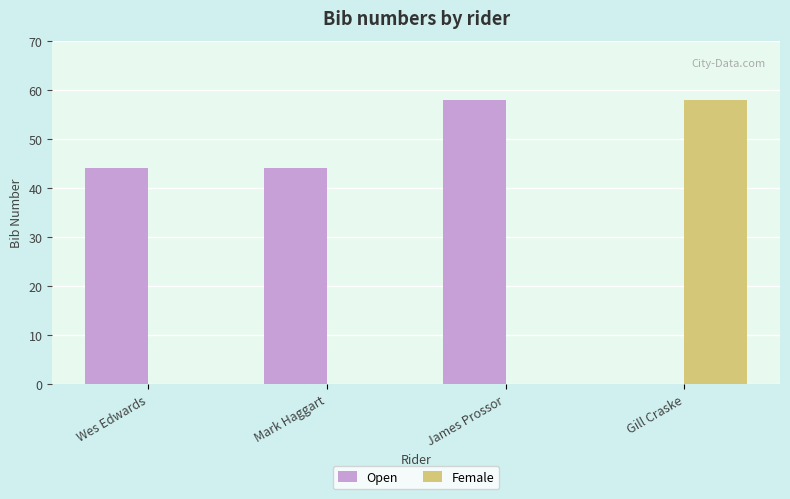

What are all the series names shown in the legend?

Open, Female